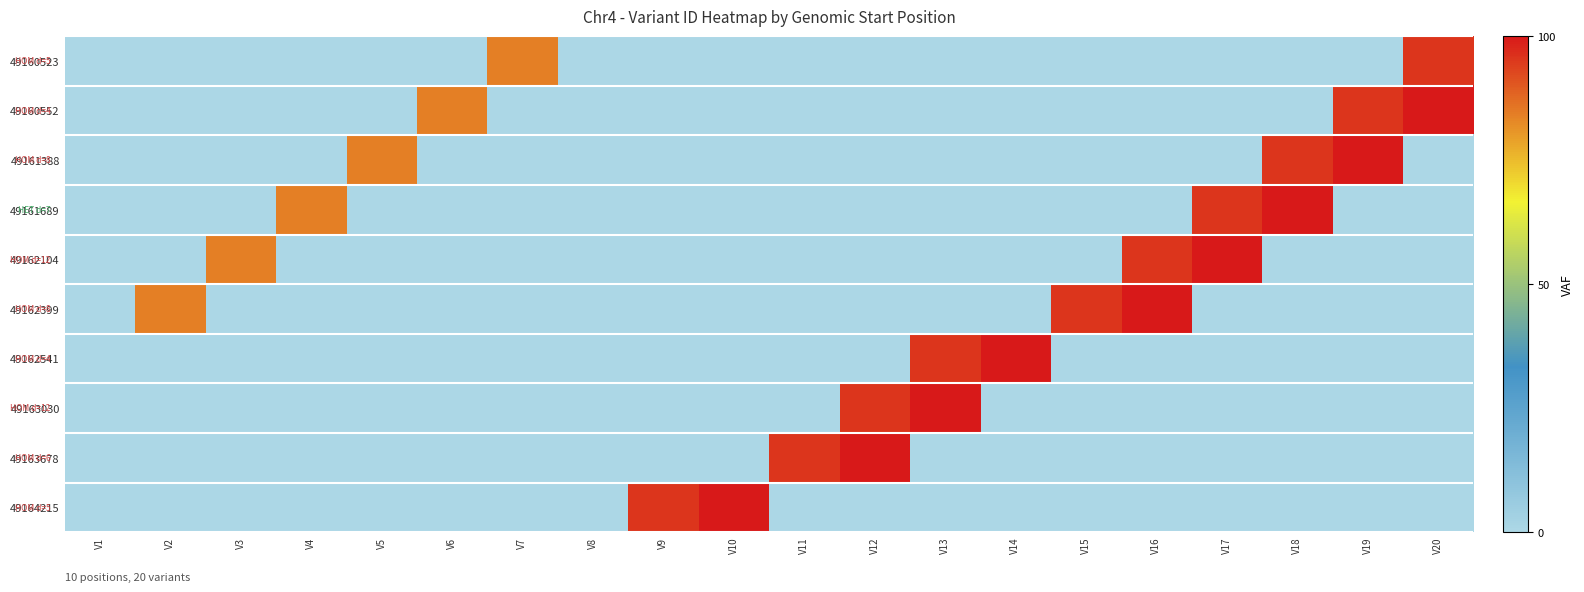

Count the number of data series in this chart.

10